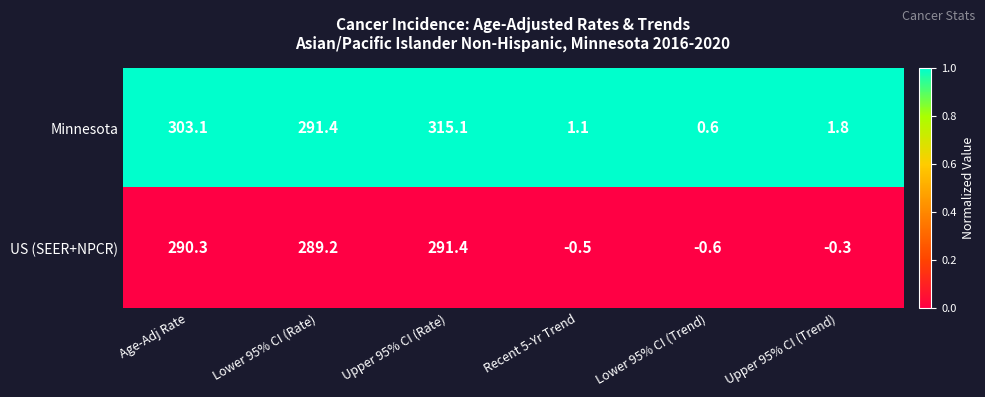

Rank the series at Lower 95% CI (Trend) from highest to lowest value.

Minnesota, US (SEER+NPCR)